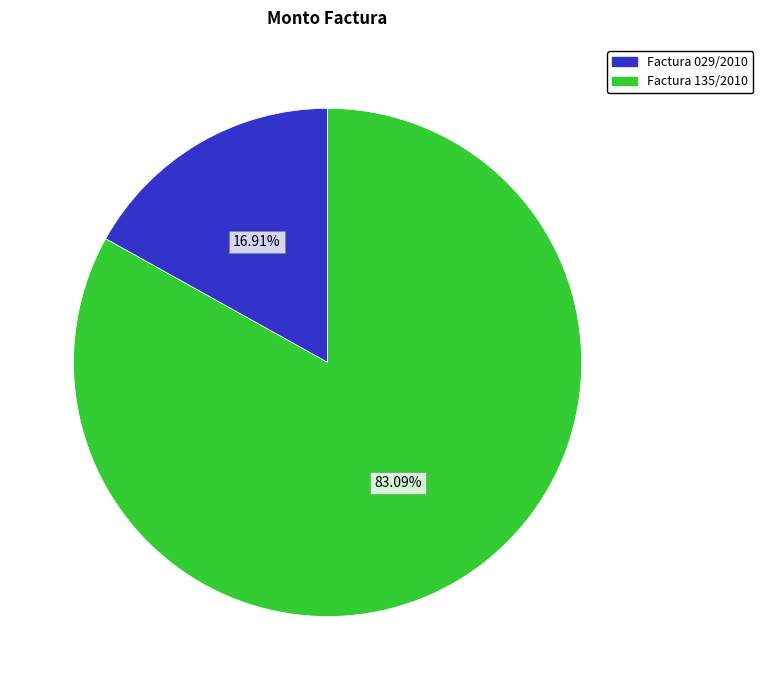

Is there a majority slice in this chart?

Yes